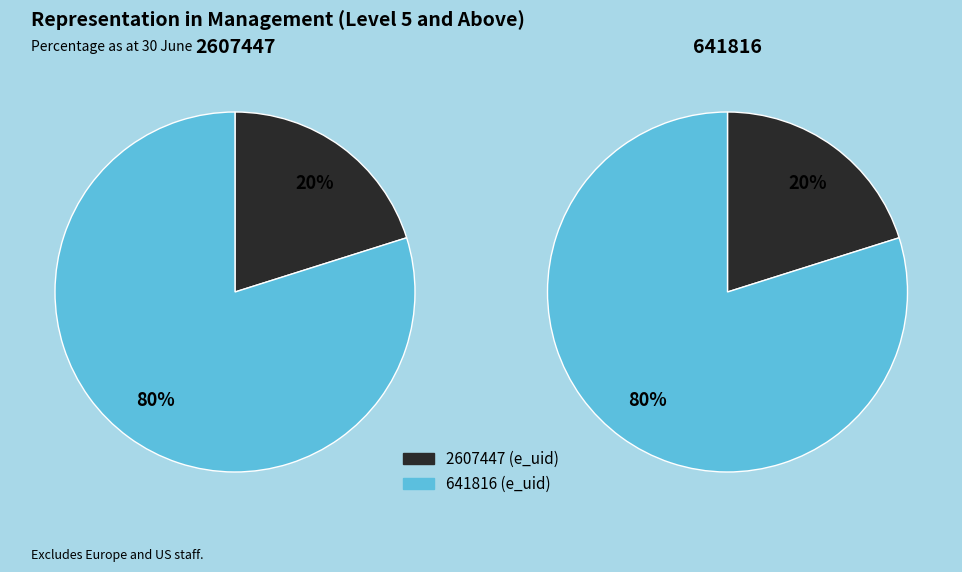

The 2607447 slice represents 26% of the pie. True or false?

False